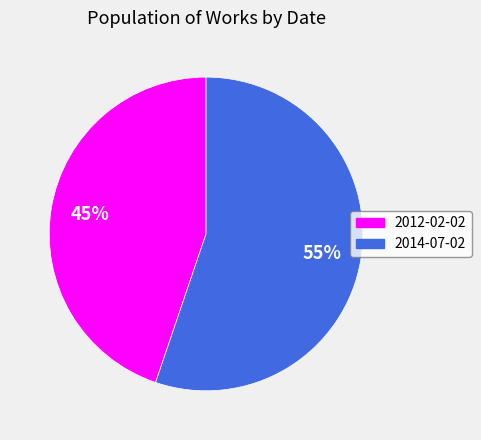

Is the sum of 2014-07-02 and 2012-02-02 greater than half?

Yes